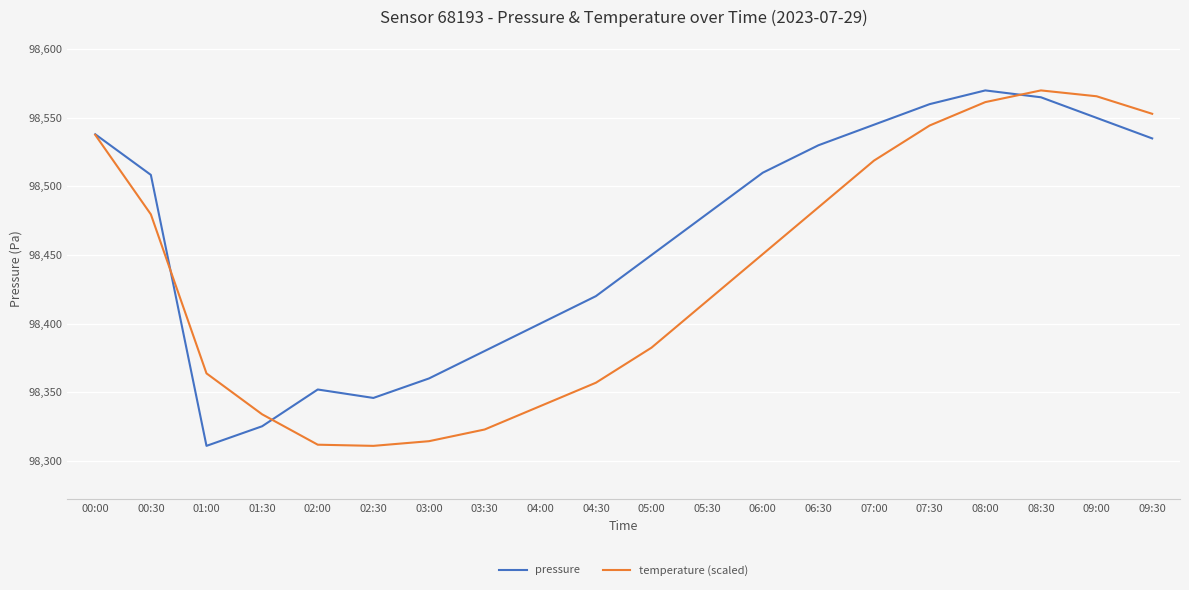

Rank the series at 09:00 from highest to lowest value.

temperature (scaled), pressure